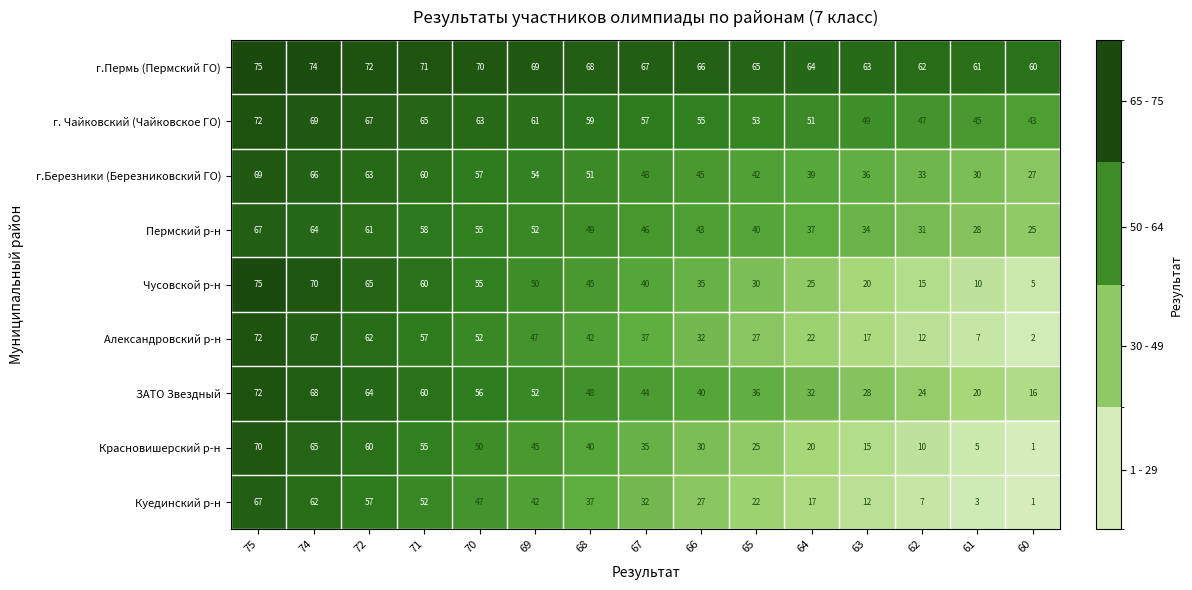

The value of ЗАТО Звездный at 72 is 64. True or false?

True